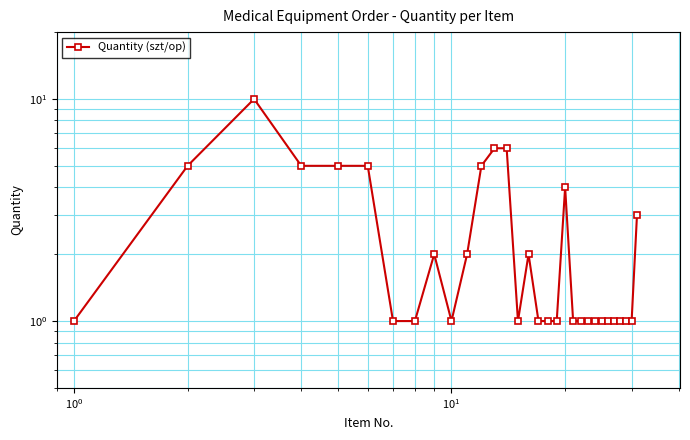

Does the chart display data point markers on the line(s)?

Yes